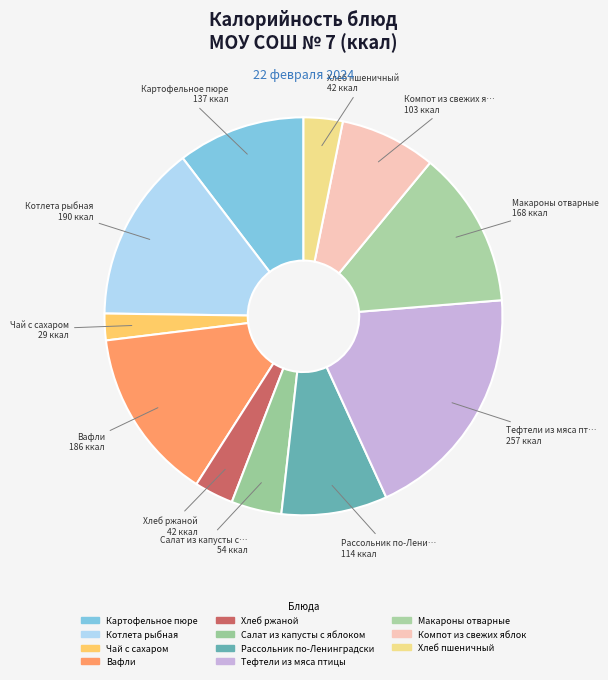

To the nearest percent, what portion does Хлеб ржаной represent?

3%